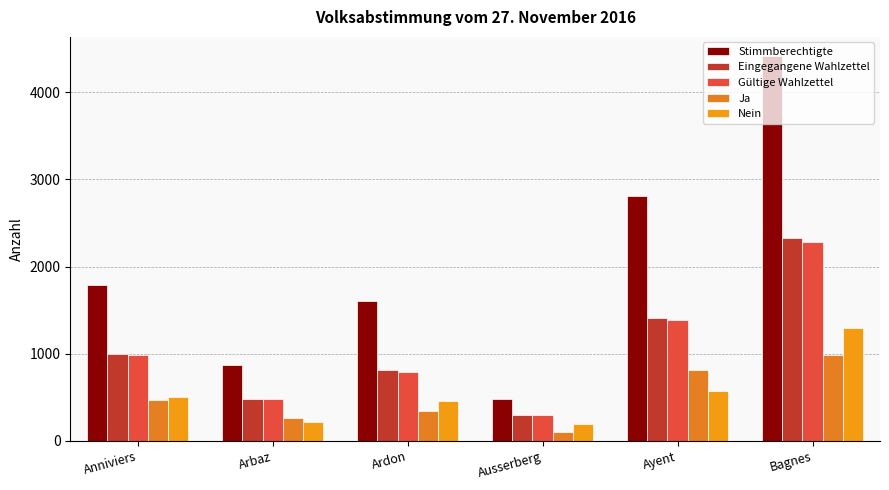

What position from the right is Ardon?

4